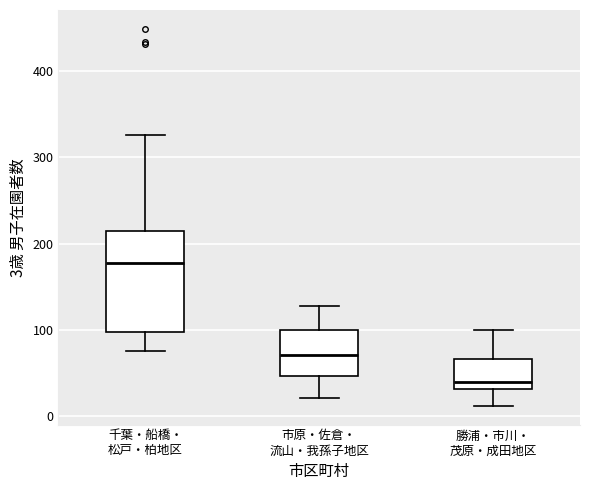

Reading left to right, read every box against the y-axis: the position of its median line, the range the box covers, and the ends of its whiskers. The values are not printed on the chart, so give them approximately, as read against the axis.

千葉・船橋・ 松戸・柏地区: median 180, box 100 to 210, whiskers 80 to 330
市原・佐倉・ 流山・我孫子地区: median 70, box 50 to 100, whiskers 20 to 130
勝浦・市川・ 茂原・成田地区: median 40, box 30 to 70, whiskers 10 to 100